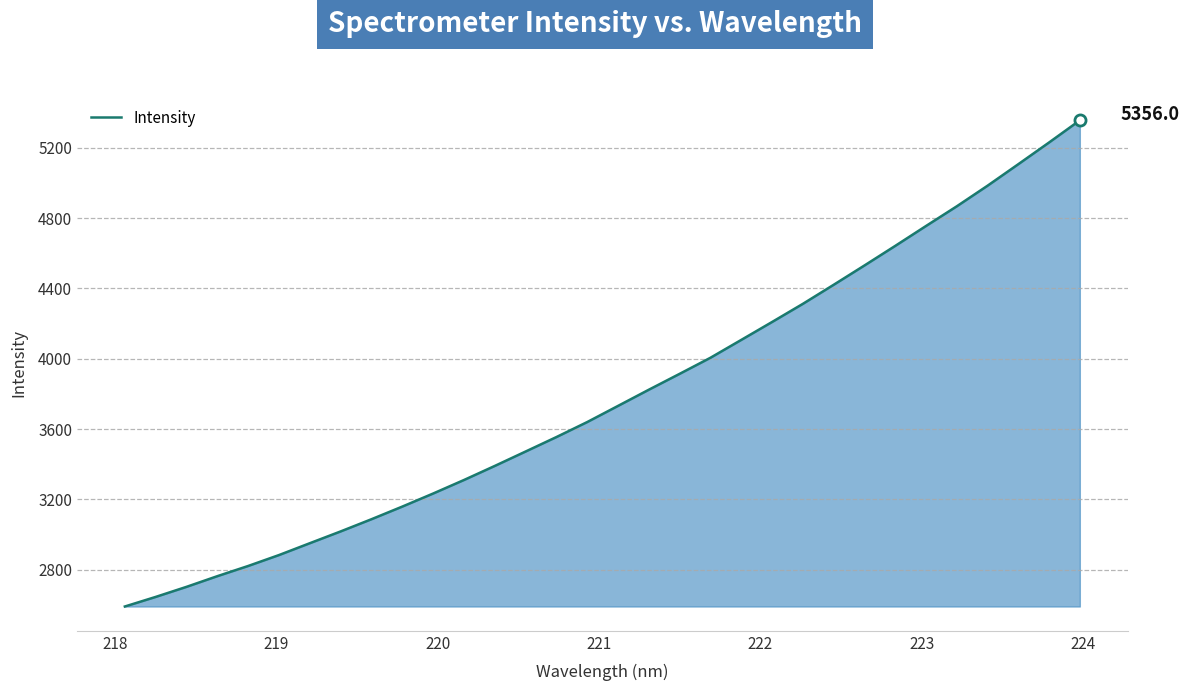

What is the greatest value displayed?

5356.0